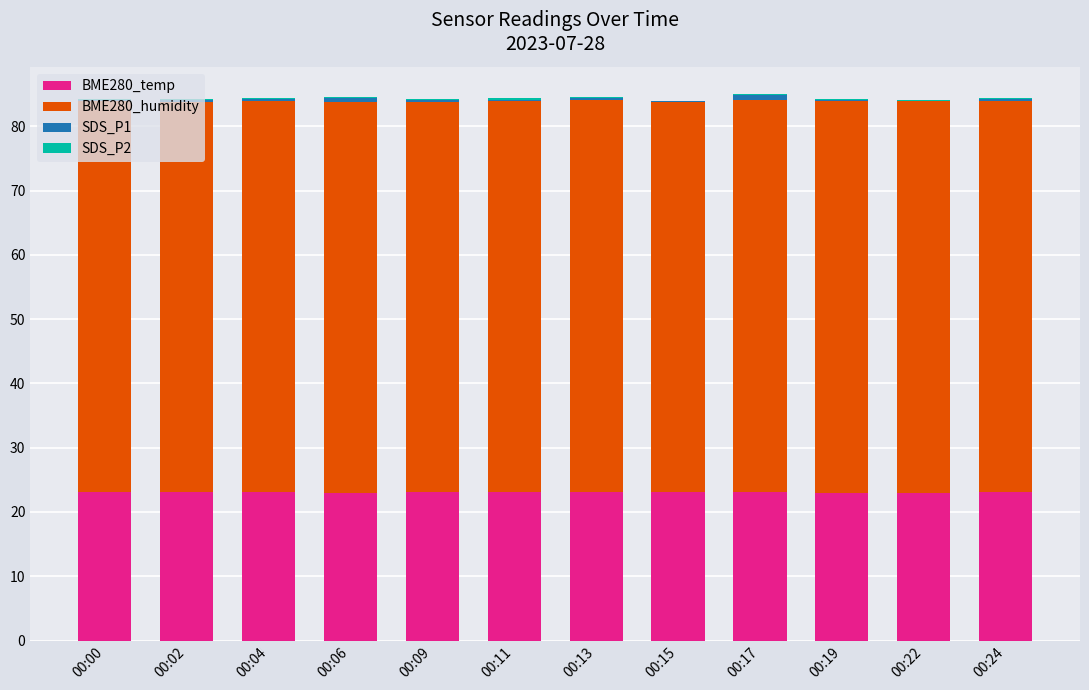

Is it true that BME280_temp equals 10.5 at 00:13?

False